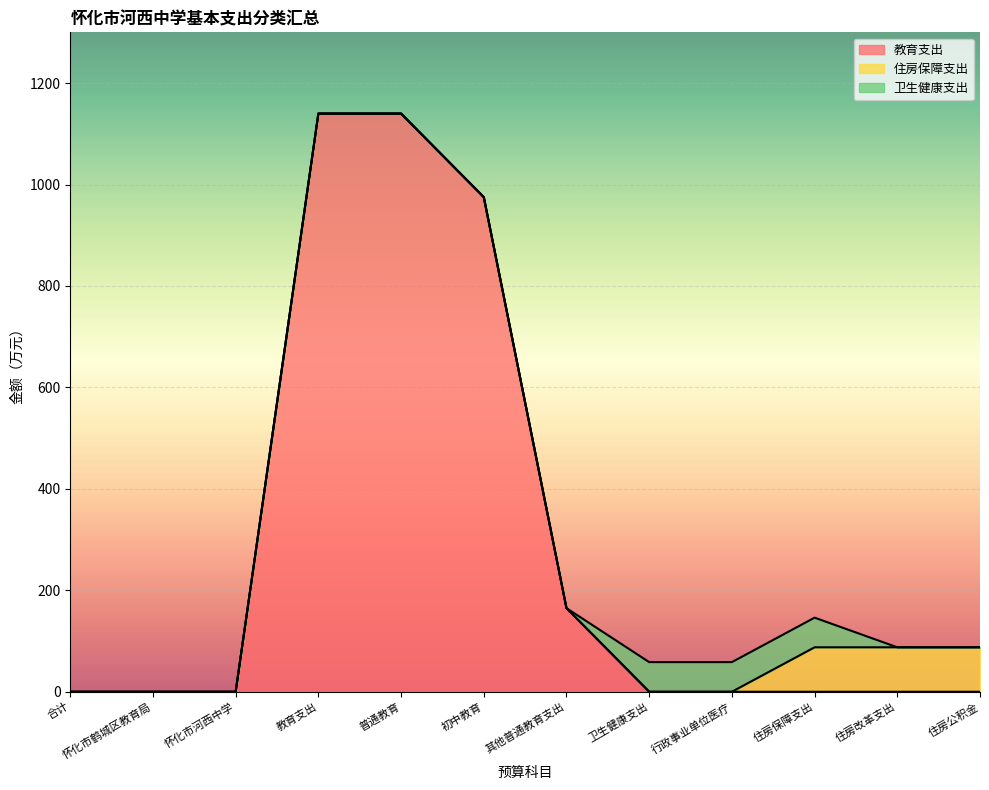

What are all the series names shown in the legend?

教育支出, 住房保障支出, 卫生健康支出